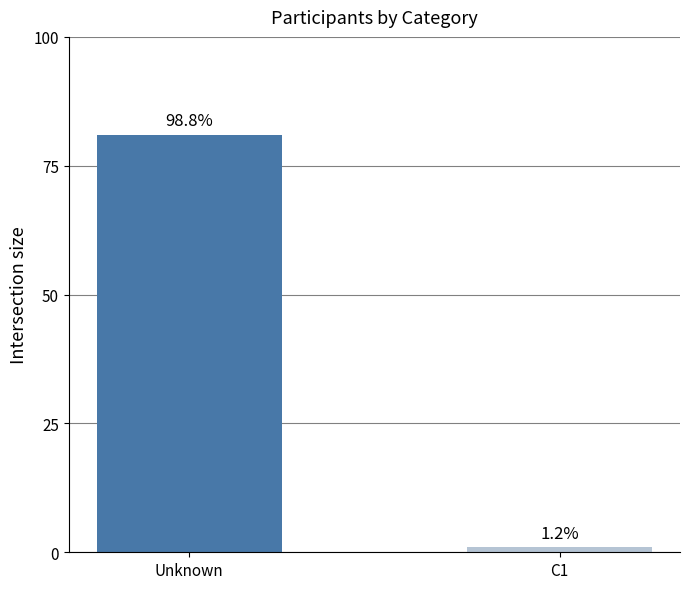

Rank the categories by value from lowest to highest.

C1, Unknown